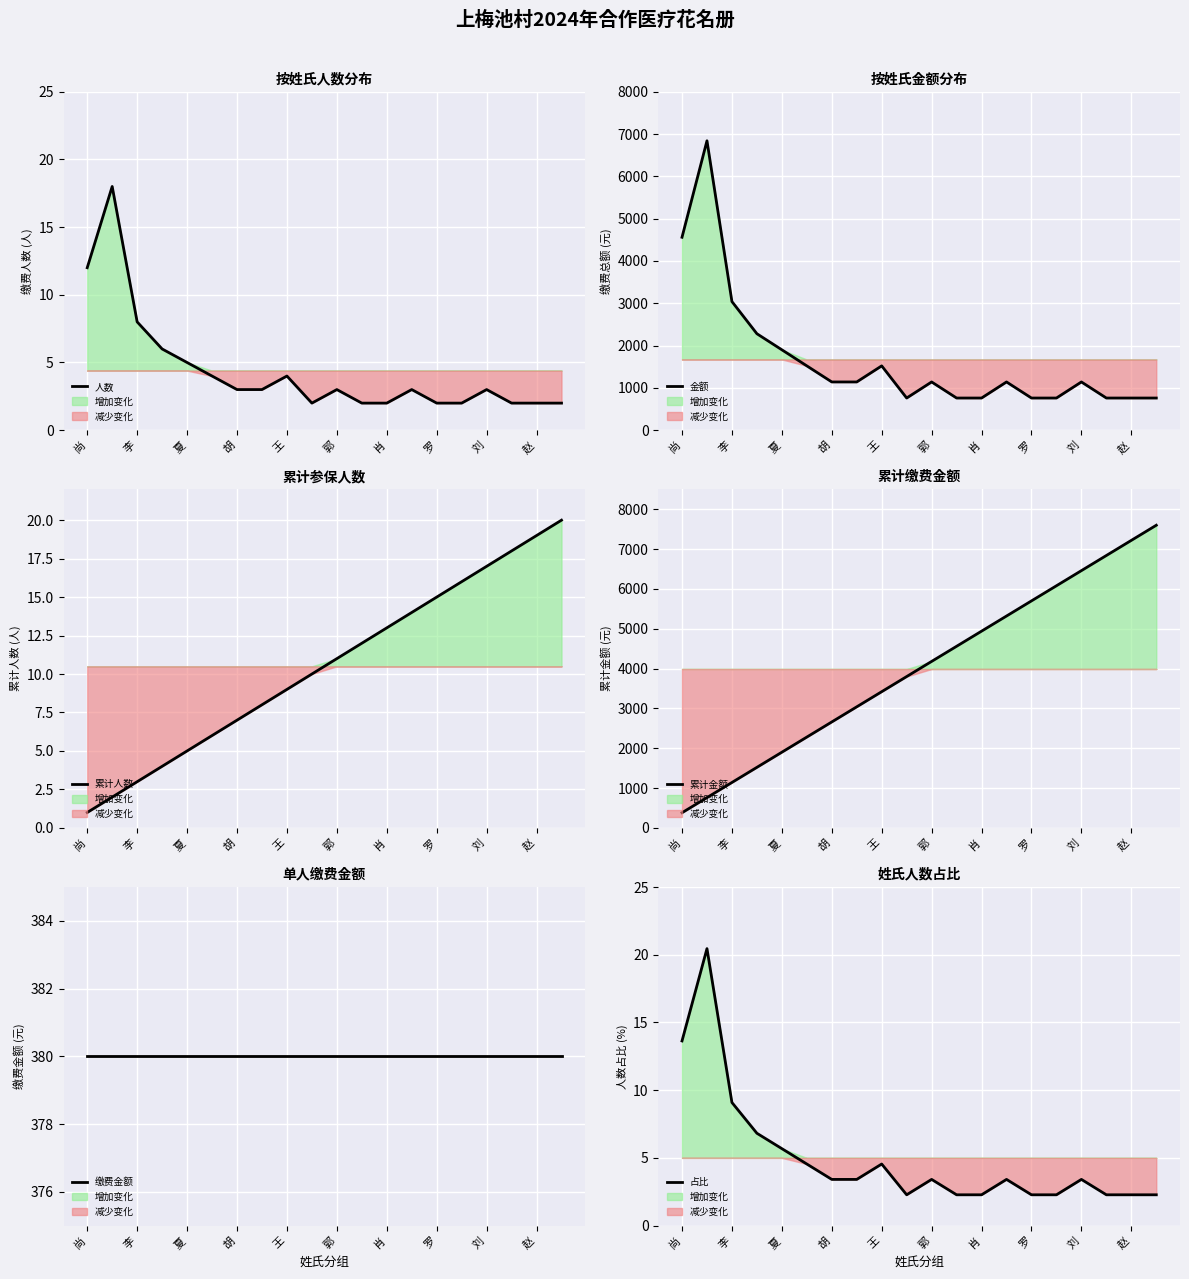

What are all the series names shown in the legend?

人数, 金额, 累计人数, 累计金额, 缴费金额, 占比